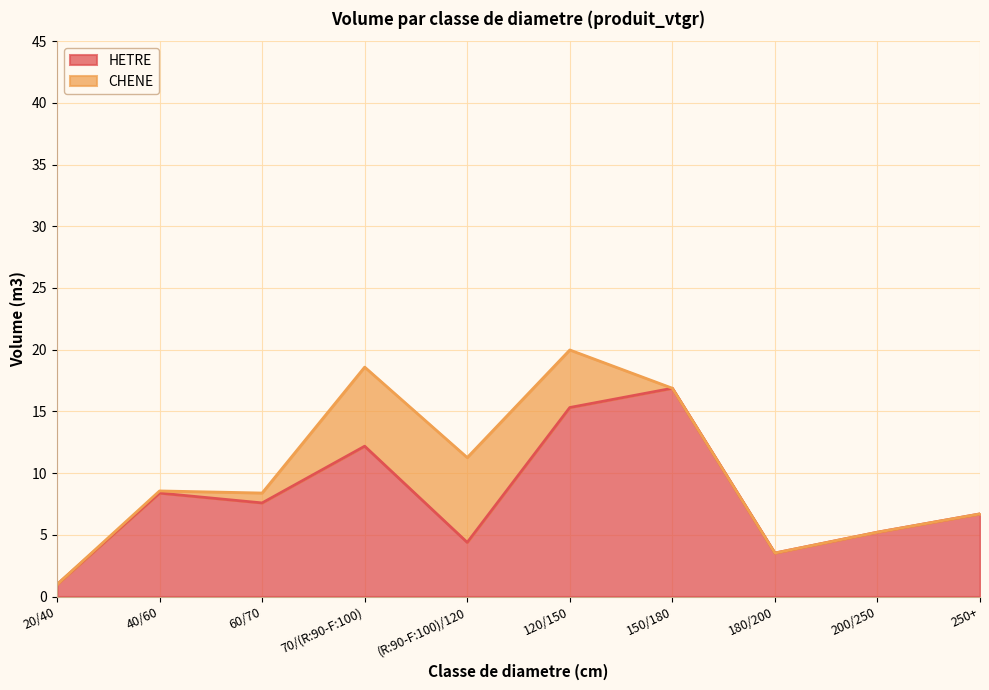

What is the difference between the second highest and minimum values?

14.3